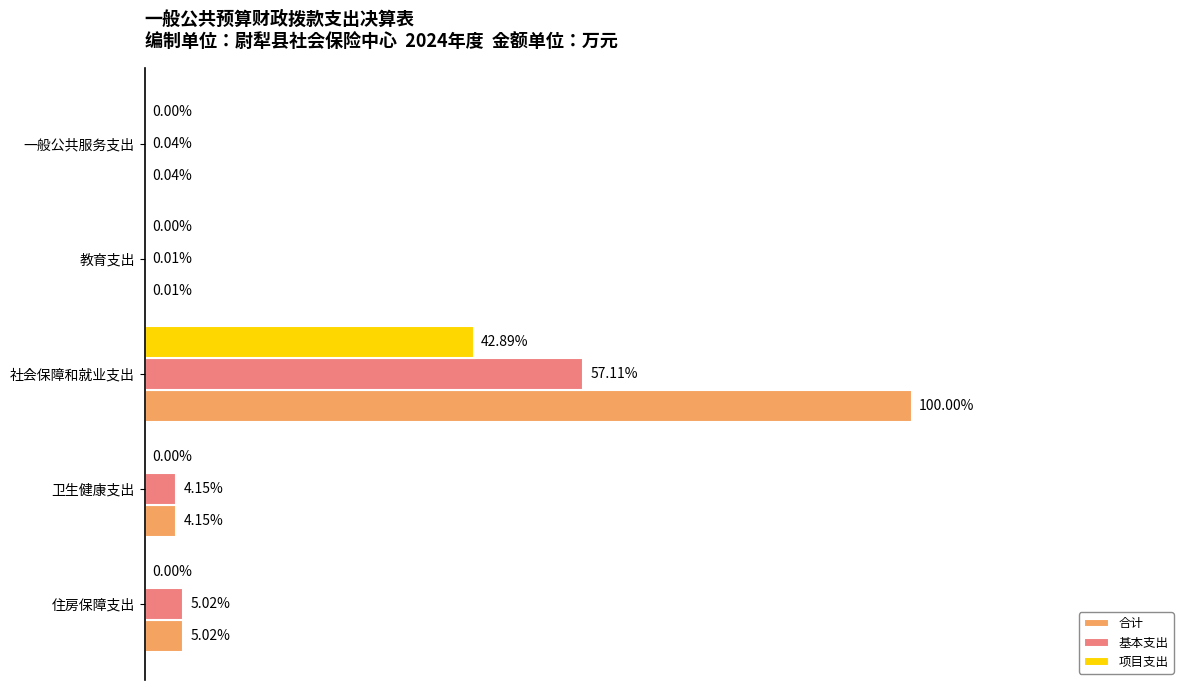

At which category does the chart reach its peak across all series?

社会保障和就业支出